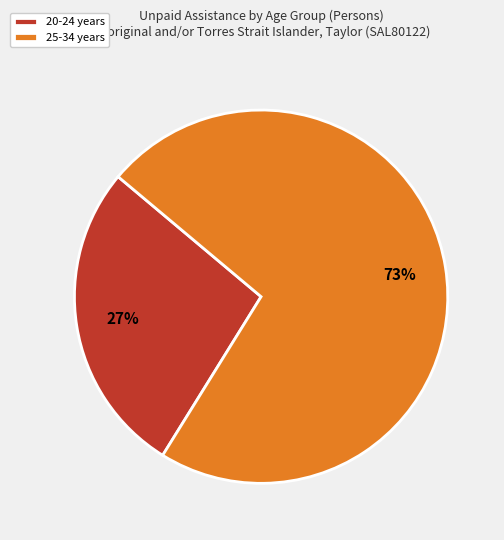

Which slice is the largest?

25-34 years